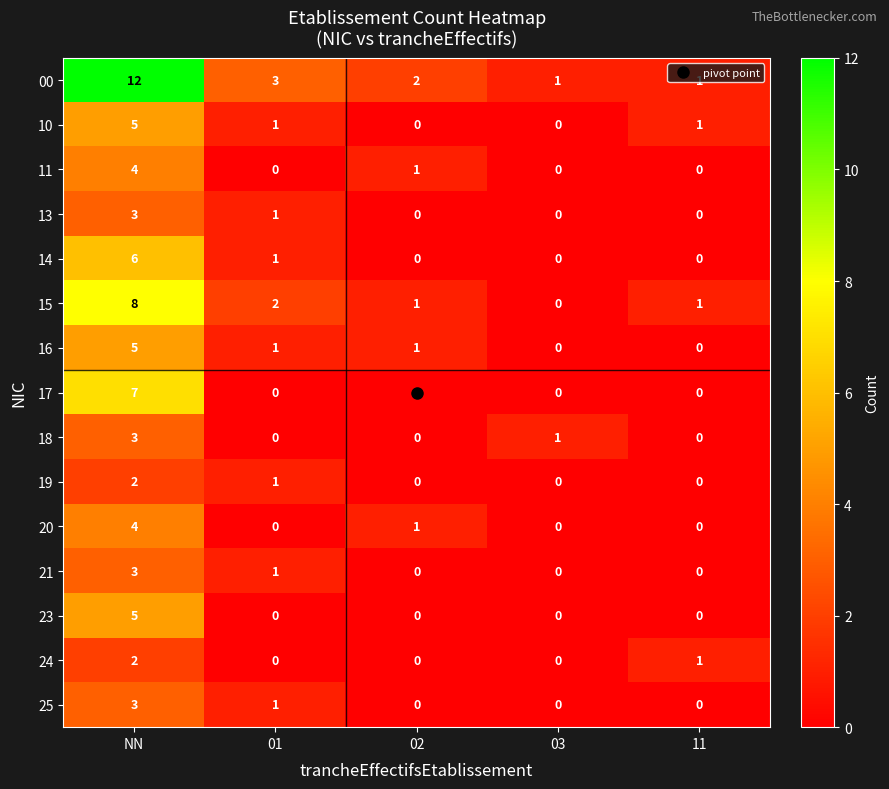

What is the highest value of the 25 series?

3